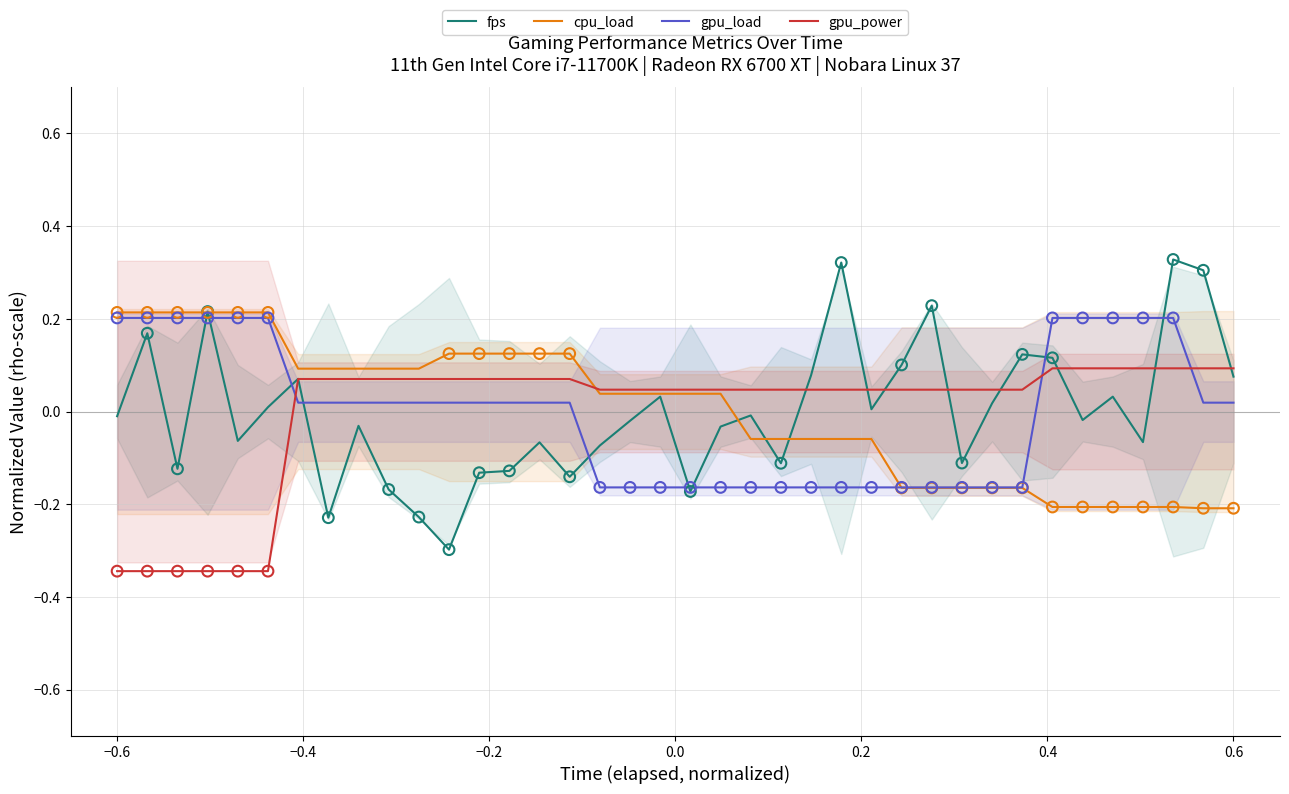

Which series reaches the minimum Y coordinate?

gpu_power